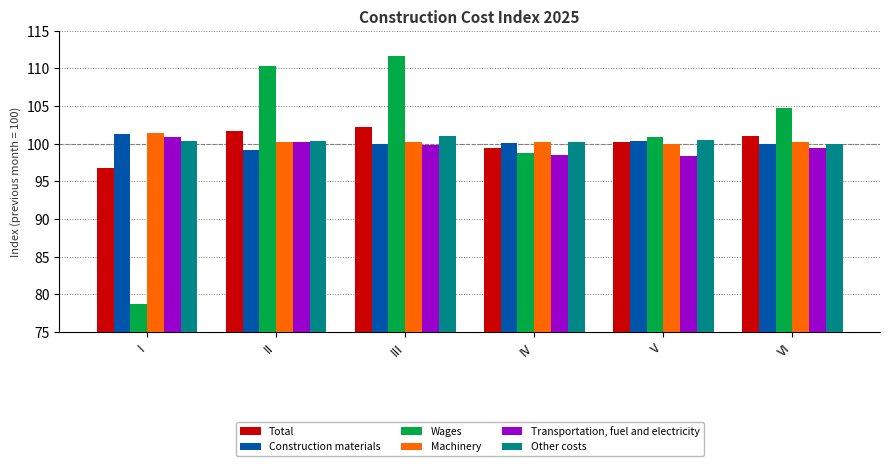

At I, list the series in order from largest to smallest.

Machinery, Construction materials, Transportation, fuel and electricity, Other costs, Total, Wages